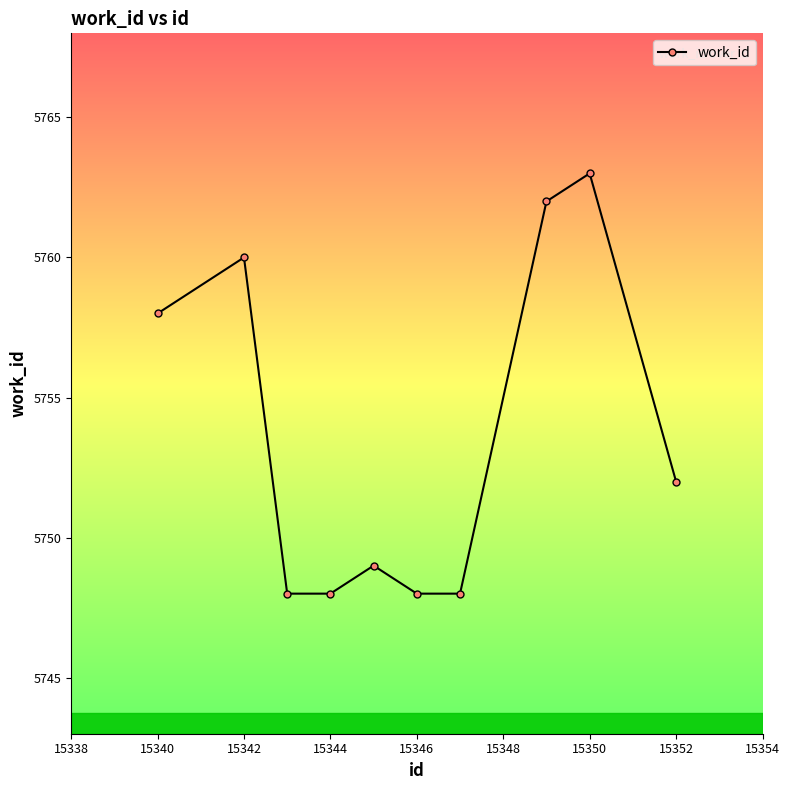

What is the difference between the maximum and second lowest values?

15